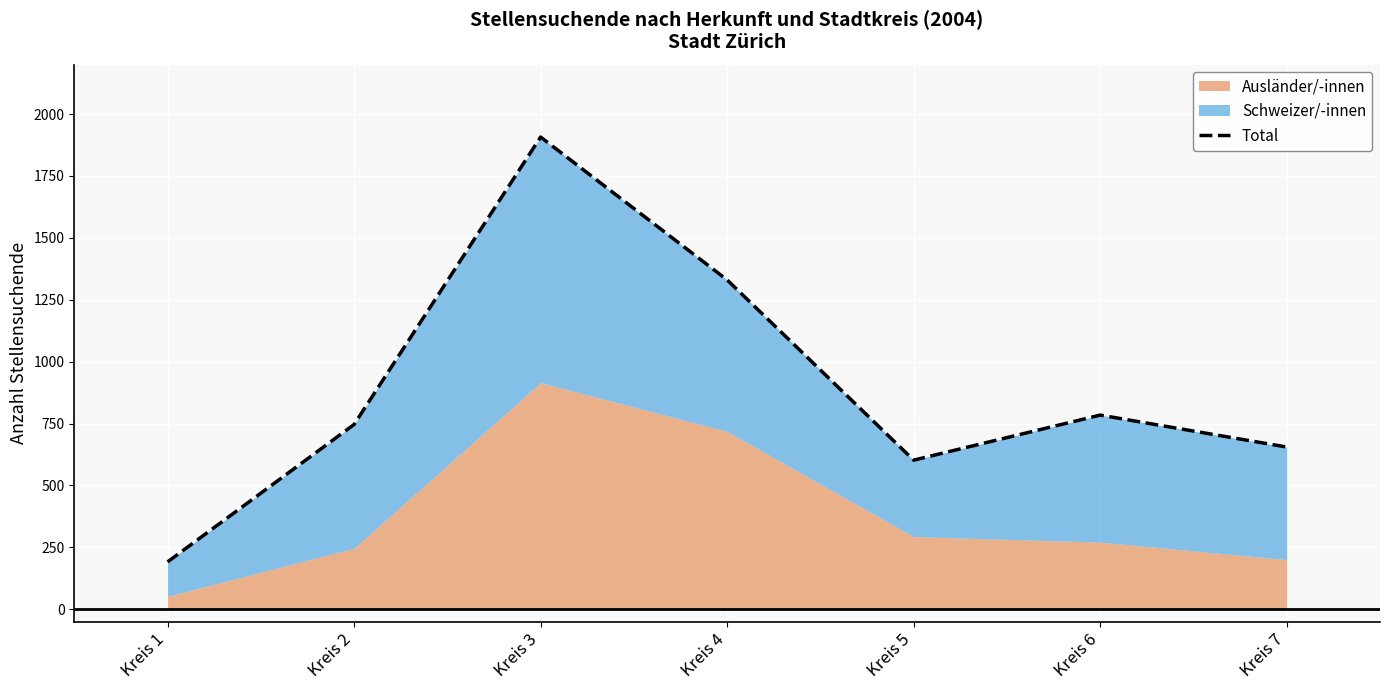

Read the value at Kreis 7, to the nearest 100.

700